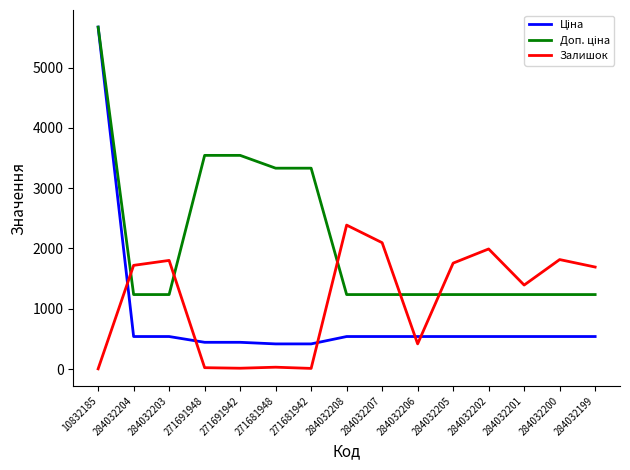

How many lines are shown in the chart?

3